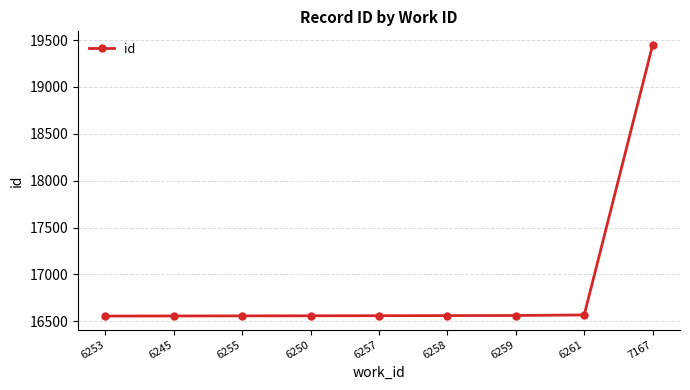

What is the maximum value shown in the chart?

19448